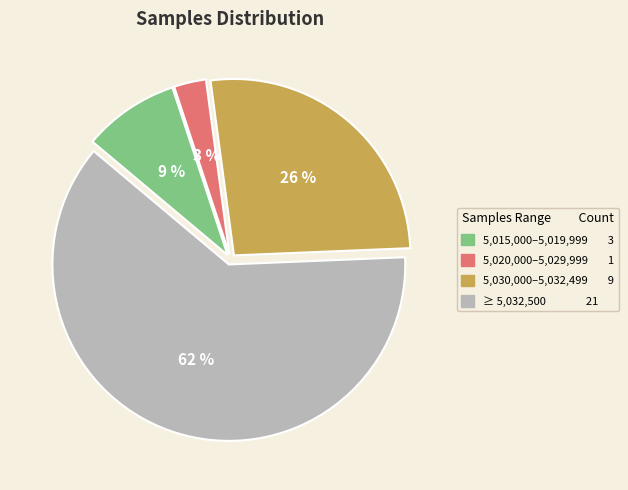

Does any single category account for the majority?

Yes